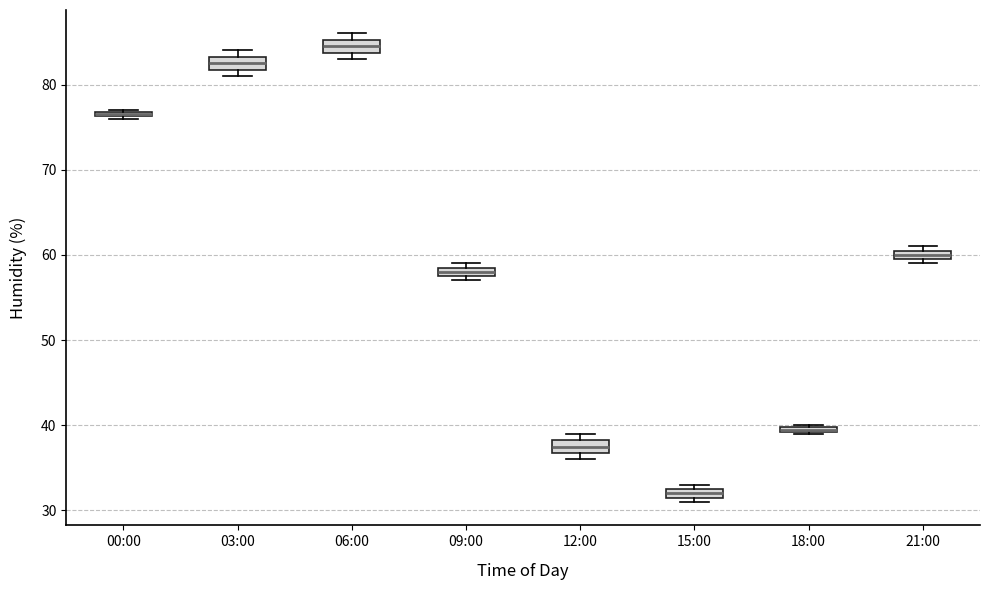

Which box has the lowest median line?

15:00